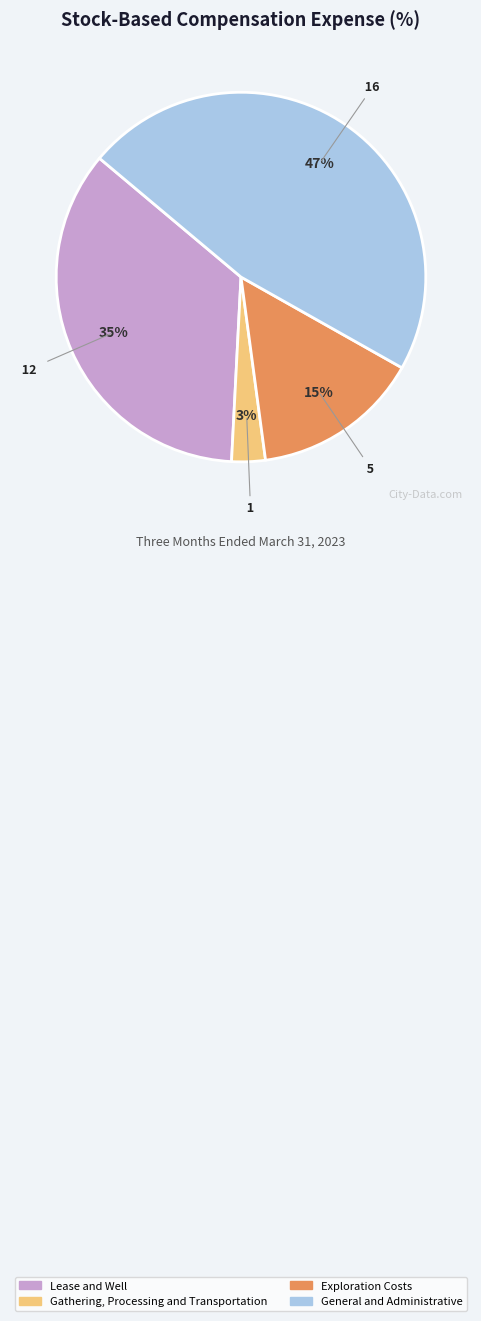

To the nearest percent, what is the average slice percentage?

25%